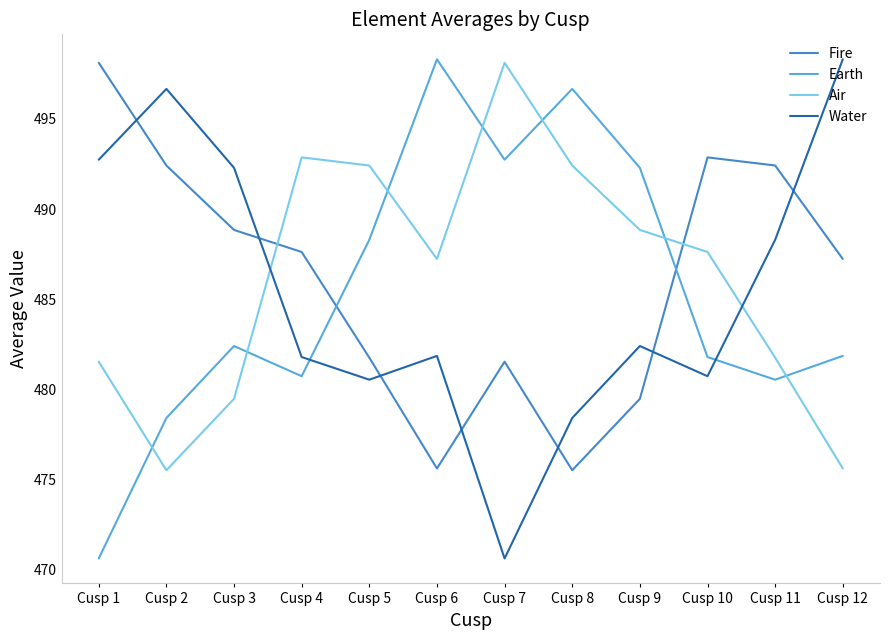

Is the value of Water at Cusp 5 greater than the value of Earth at Cusp 5?

No